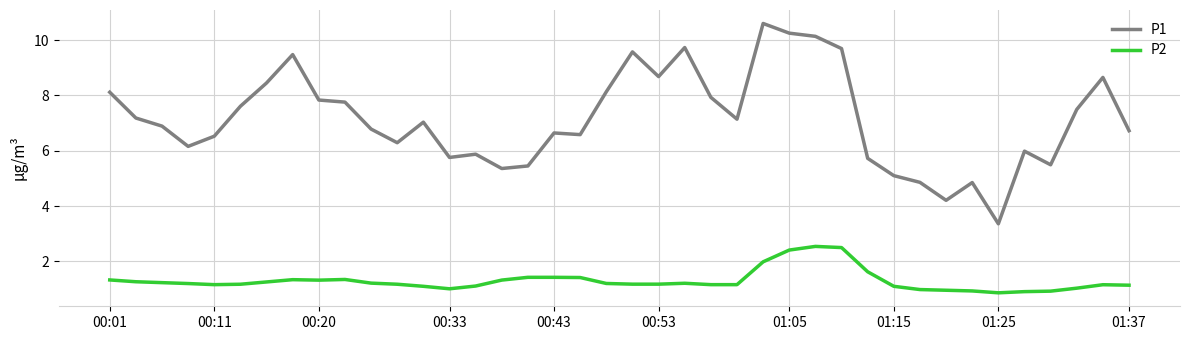

What is the smallest value displayed?

0.9